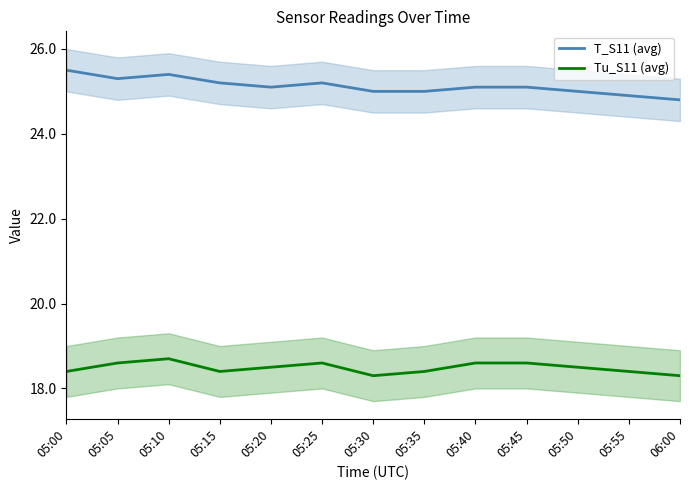

Is the value of T_S11 (avg) at 05:25 greater than the value of Tu_S11 (avg) at 05:05?

Yes